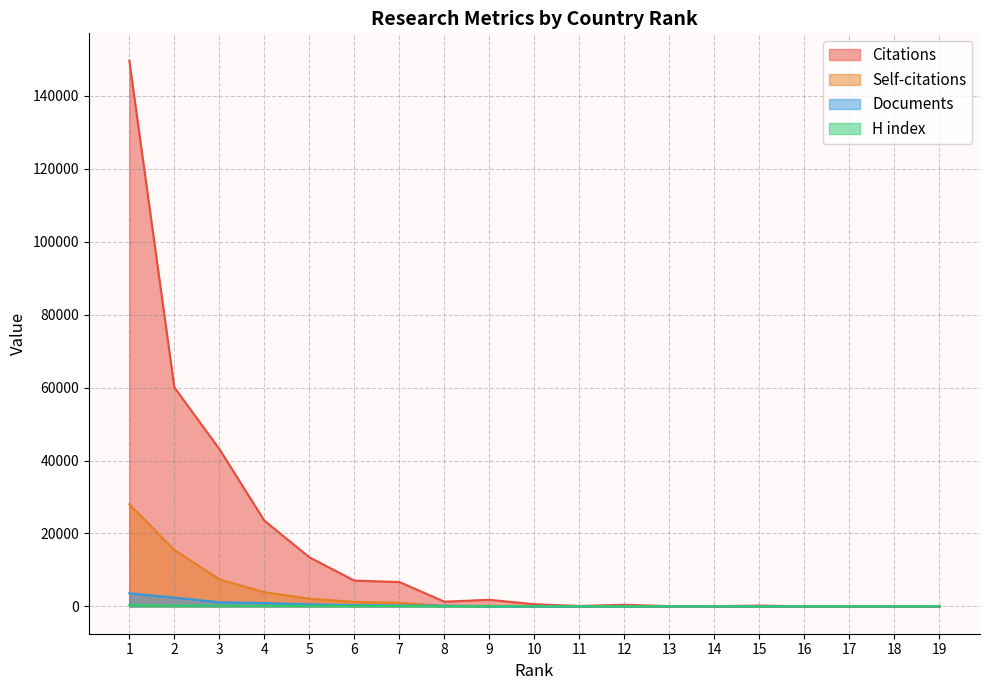

What is the value of the Documents point at the 2nd from the left?

2408